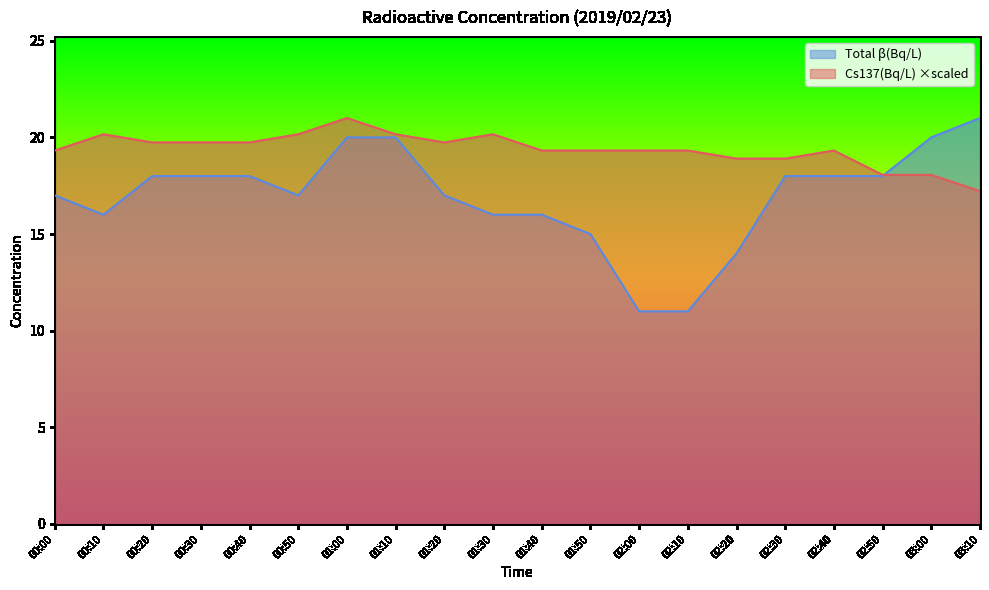

True or false: Total β(Bq/L) has a value of 18.0 at 00:30.

True